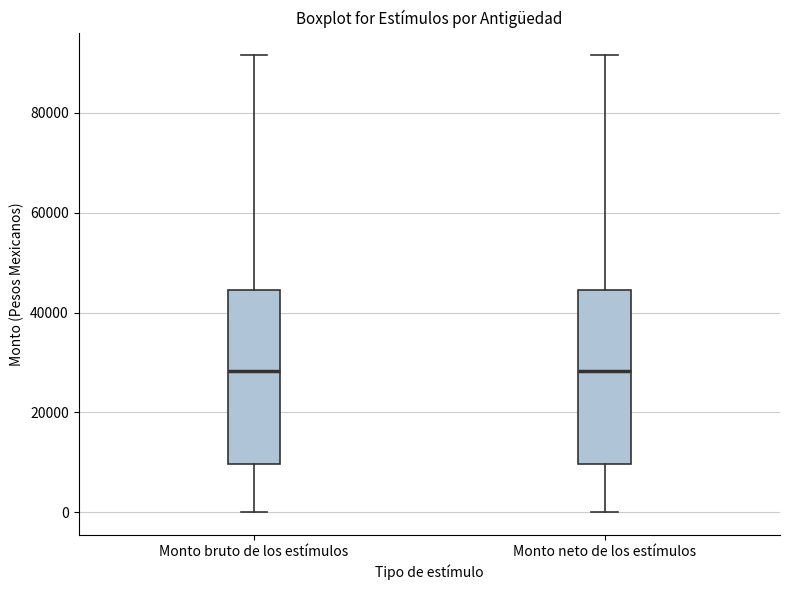

Where does the lower whisker of the box for Monto bruto de los estímulos end on the y-axis? The values are not printed on the chart, so give them approximately, as read against the axis.

0